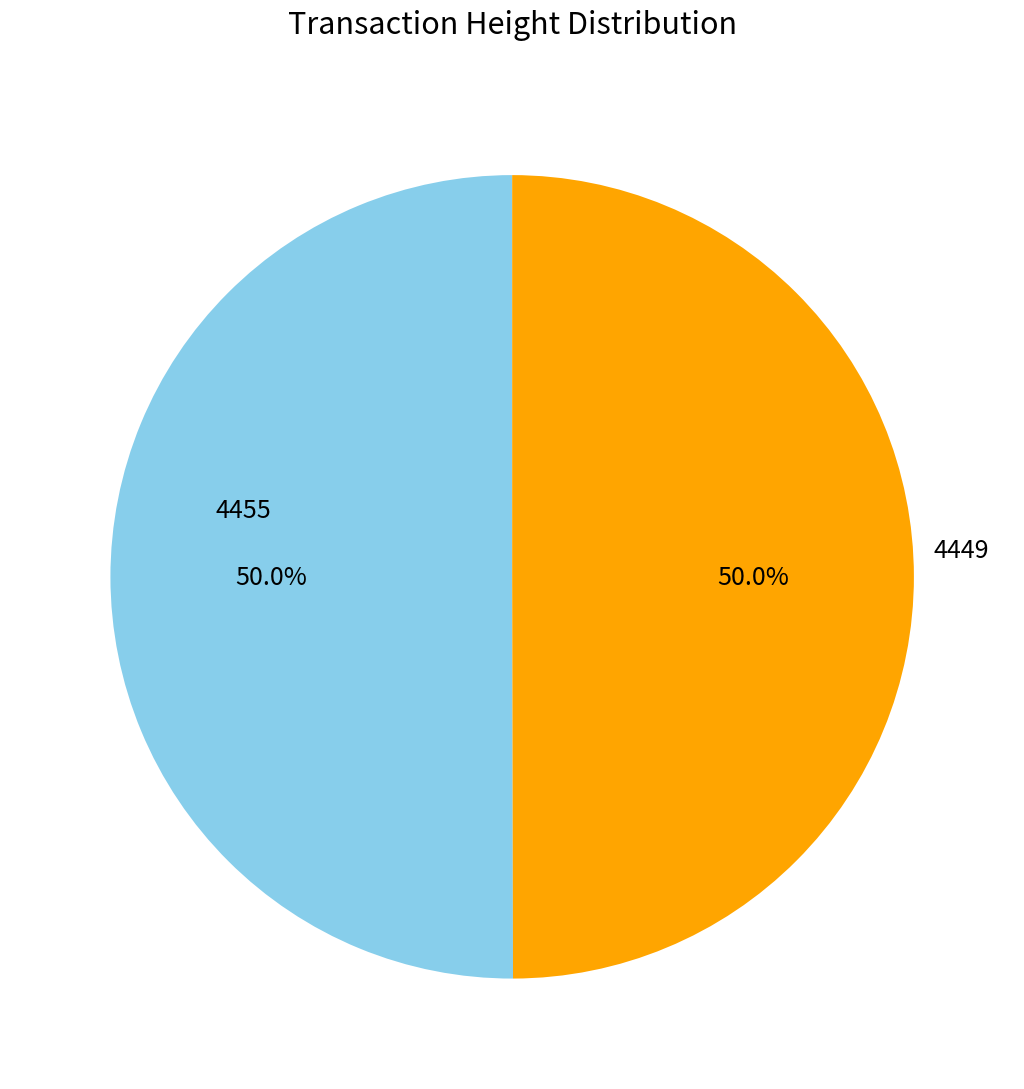

Combined, what portion of the pie is 4449 and 4455?

100.0%